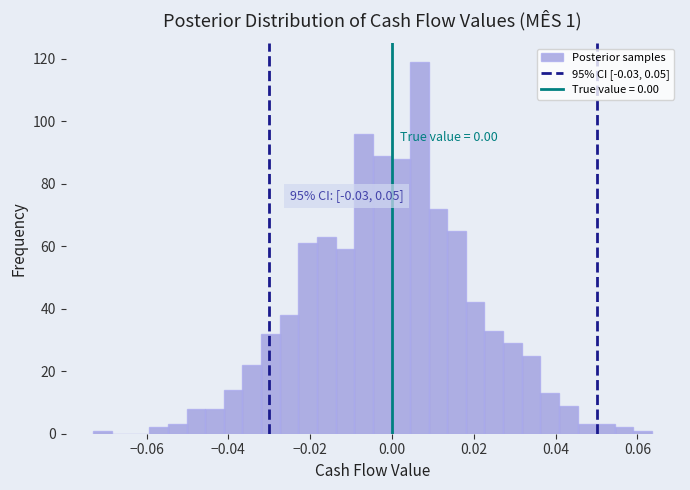

Read against the x-axis, roughly where is the centre of the tallest bar?

0.006